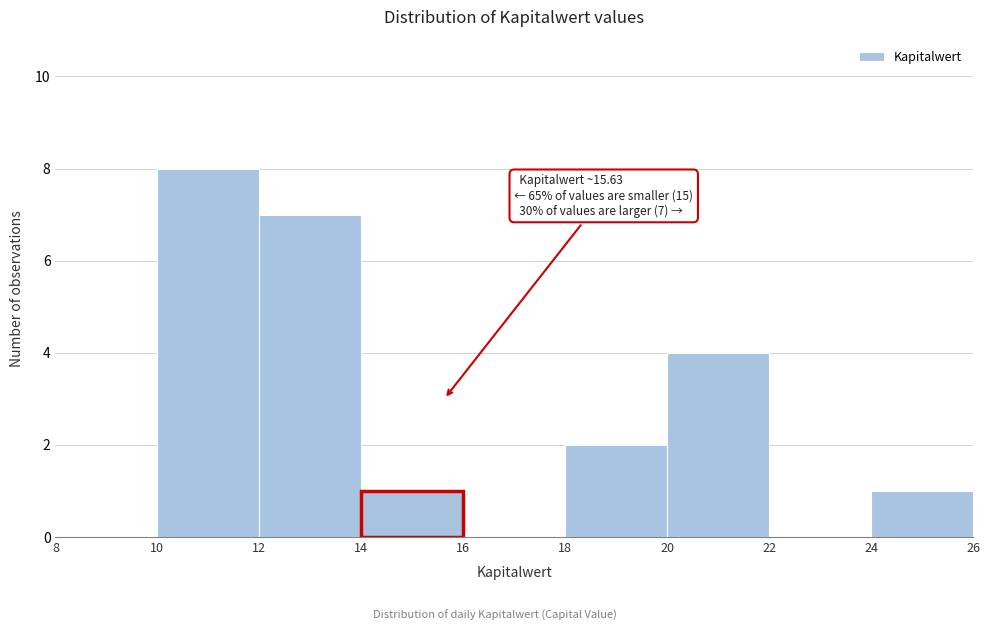

Over which range of the x-axis is the bar tallest?

10 to 12